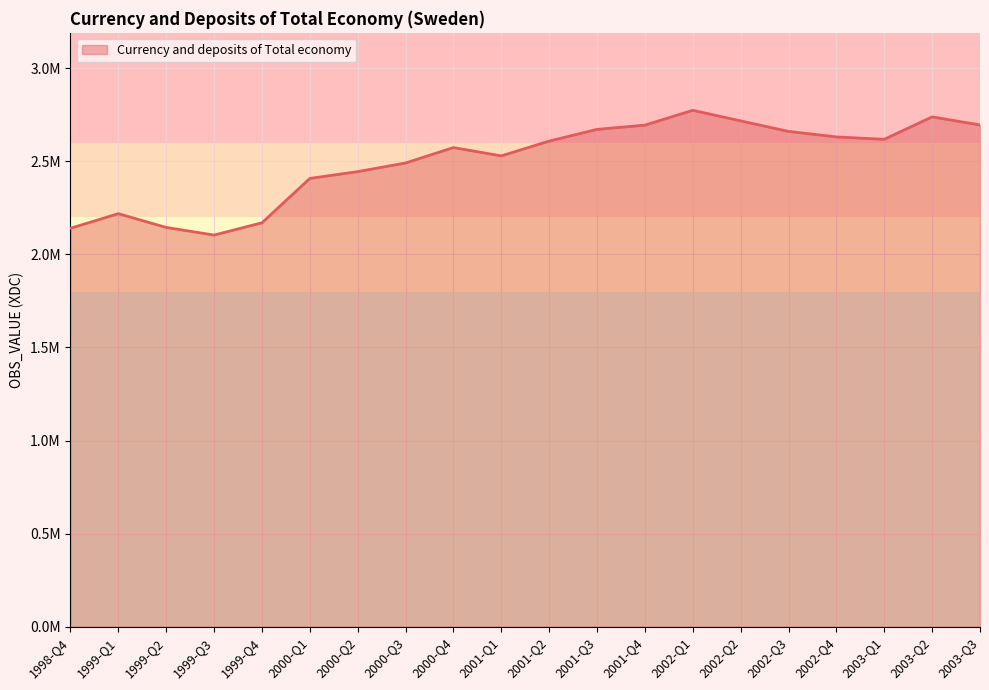

At which label is the value closest to 2438627?

2000-Q2